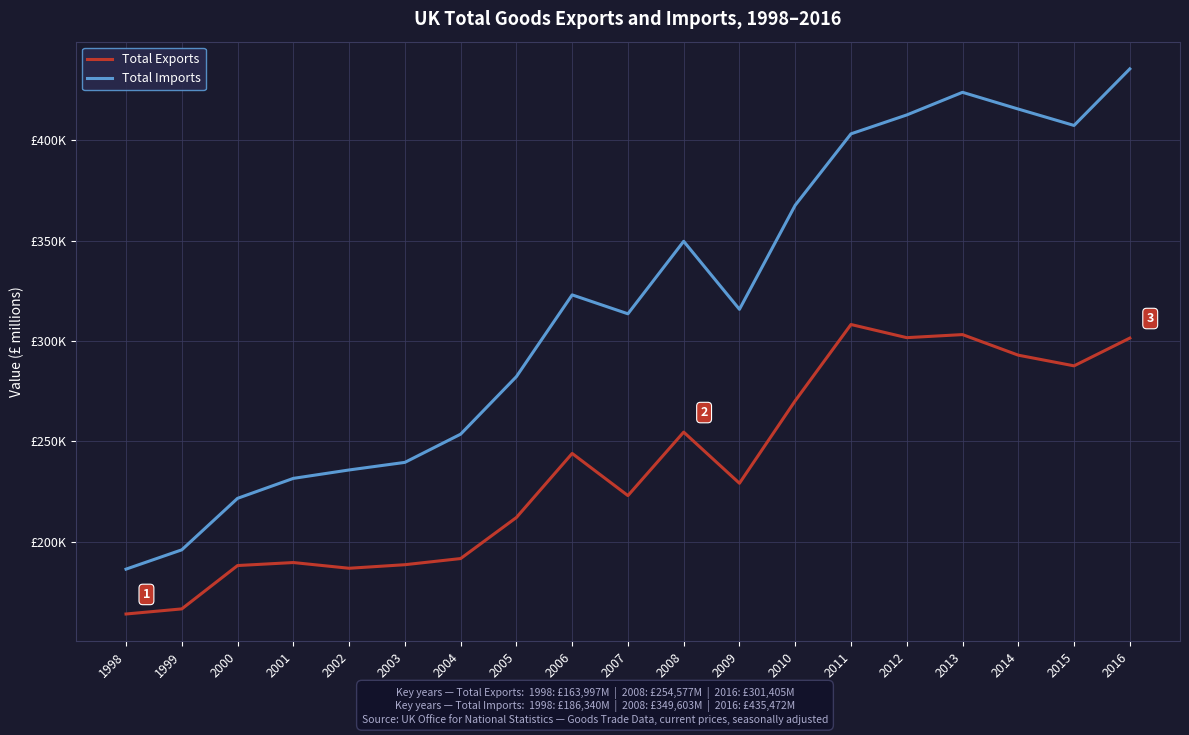

Which series has the widest spread of values?

Total Imports